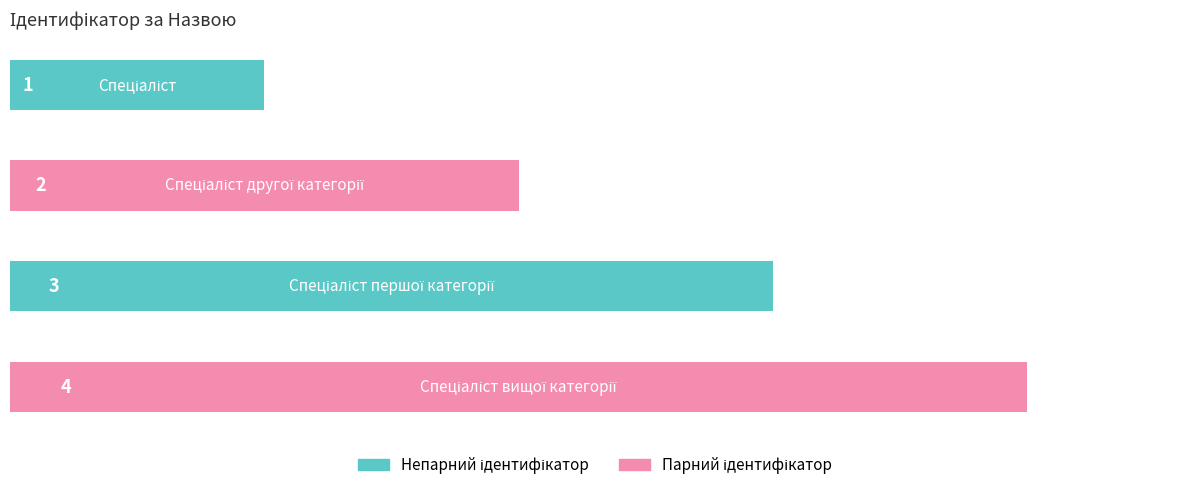

How many categories are shown in the chart?

4